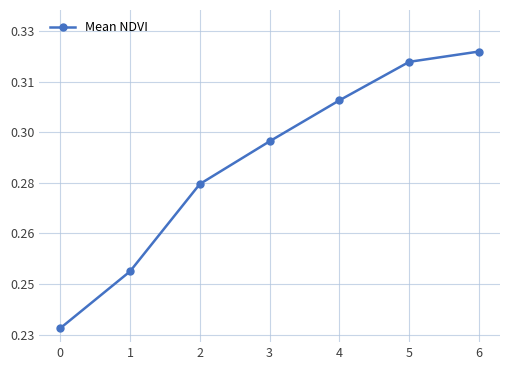

True or false: there are more than 2 points higher than both neighbors.

False